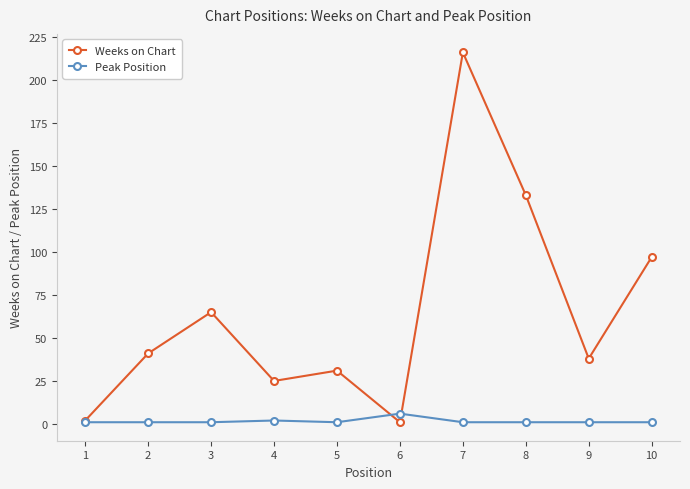

Which series has the largest total across all categories?

Weeks on Chart